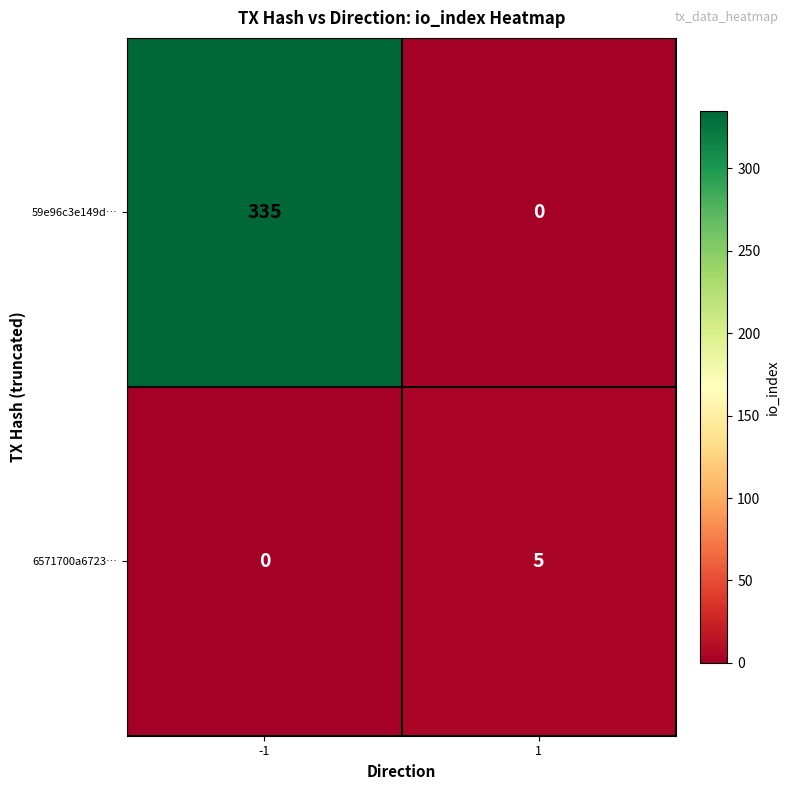

What is the difference between the maximum and minimum values in the 6571700a6723… series?

5